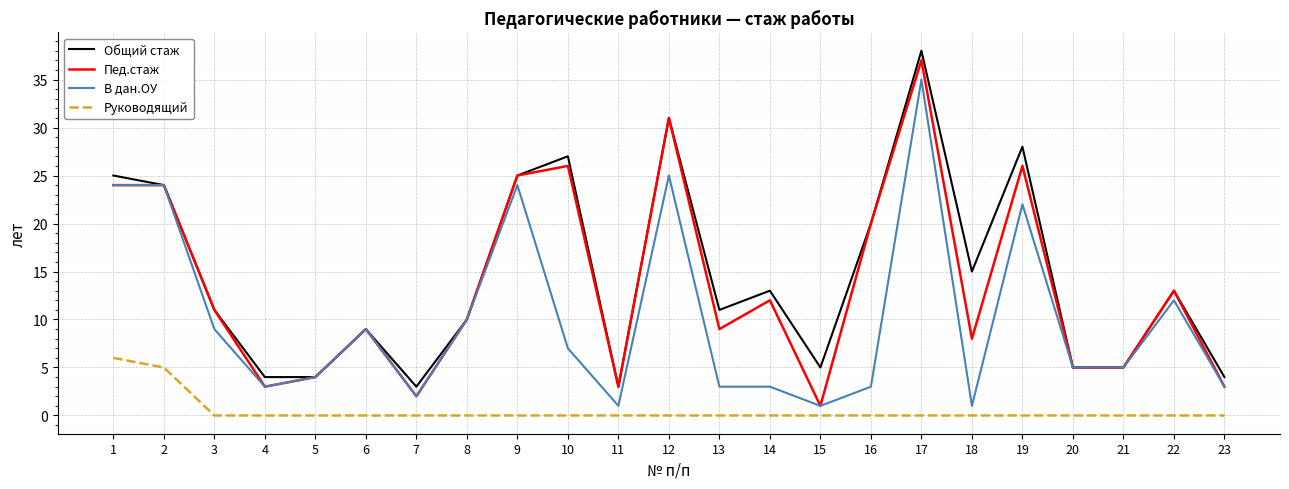

The Пед.стаж series shows 26 at 19. True or false?

True